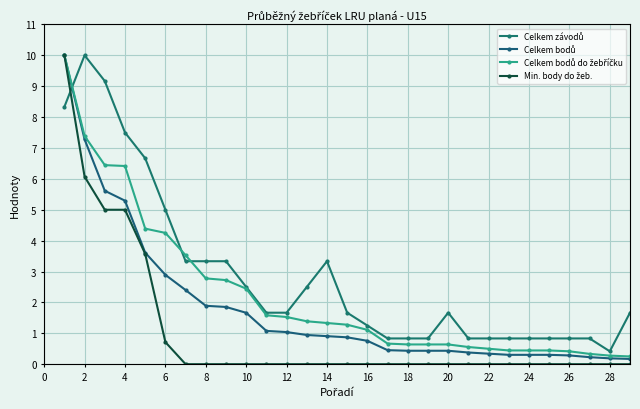

Reading right to left, transcribe all the data shown in this chart.

Celkem závodů: 1.7	0.4	0.8	0.8	0.8	0.8	0.8	0.8	0.8	1.7	0.8	0.8	0.8	1.2	1.7	3.3	2.5	1.7	1.7	2.5	3.3	3.3	3.3	5.0	6.7	7.5	9.2	10.0	8.3
Celkem bodů: 0.2	0.2	0.2	0.3	0.3	0.3	0.3	0.3	0.4	0.4	0.4	0.4	0.5	0.8	0.9	0.9	0.9	1.0	1.1	1.7	1.9	1.9	2.4	2.9	3.6	5.3	5.6	7.3	10.0
Celkem bodů do žebříčku: 0.2	0.3	0.3	0.4	0.4	0.4	0.4	0.5	0.6	0.6	0.6	0.6	0.7	1.1	1.3	1.3	1.4	1.5	1.6	2.4	2.7	2.8	3.5	4.2	4.4	6.4	6.4	7.4	10.0
Min. body do žeb.: 0.0	0.0	0.0	0.0	0.0	0.0	0.0	0.0	0.0	0.0	0.0	0.0	0.0	0.0	0.0	0.0	0.0	0.0	0.0	0.0	0.0	0.0	0.0	0.7	3.6	5.0	5.0	6.1	10.0